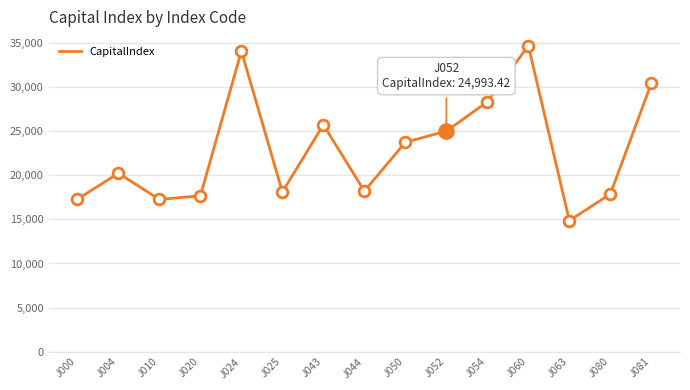

What is the ratio of the value at J050 to the value at J004?

1.2